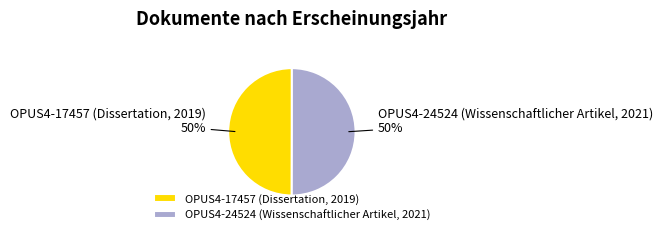

Count the number of slices in the pie.

2